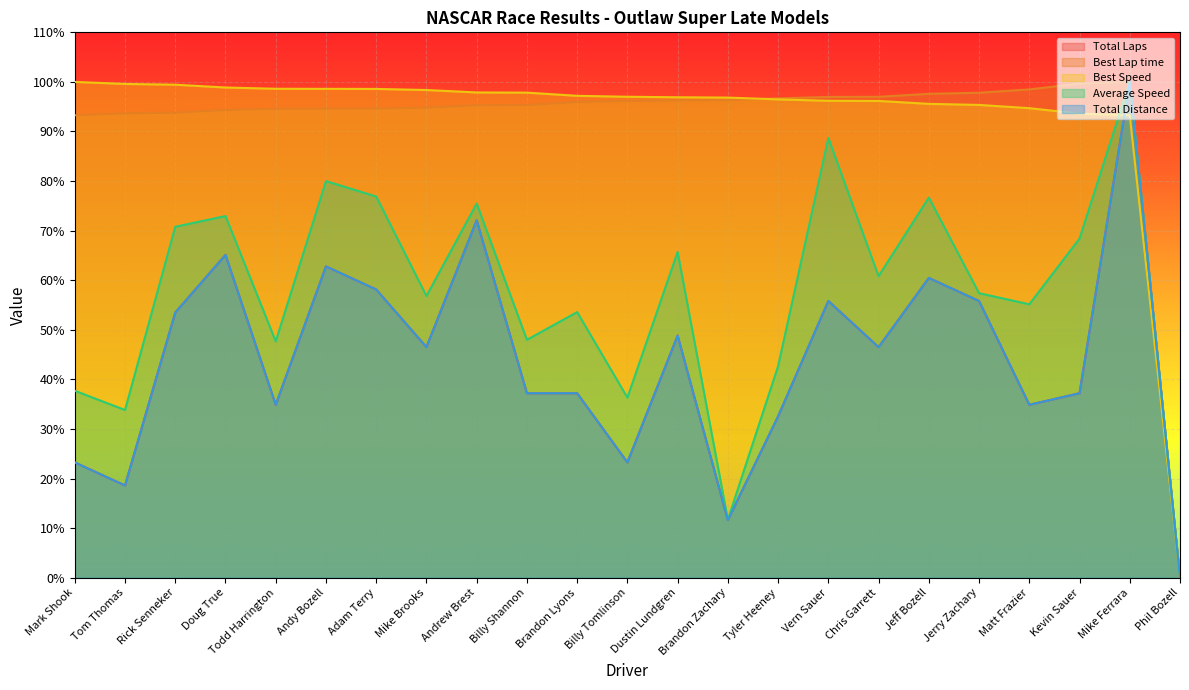

At which label does Average Speed reach its minimum?

Phil Bozell